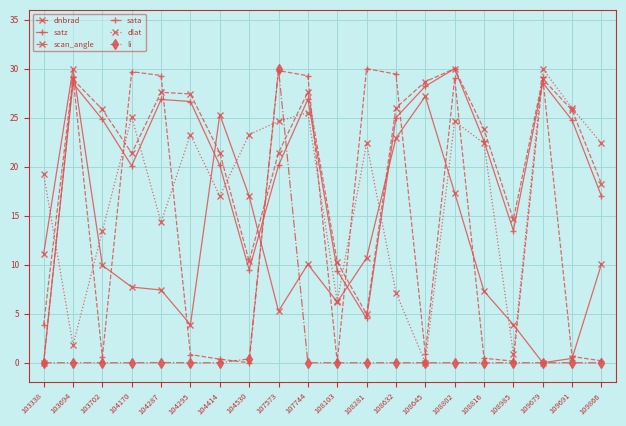

Where does the dlat series first go above 22?

104170